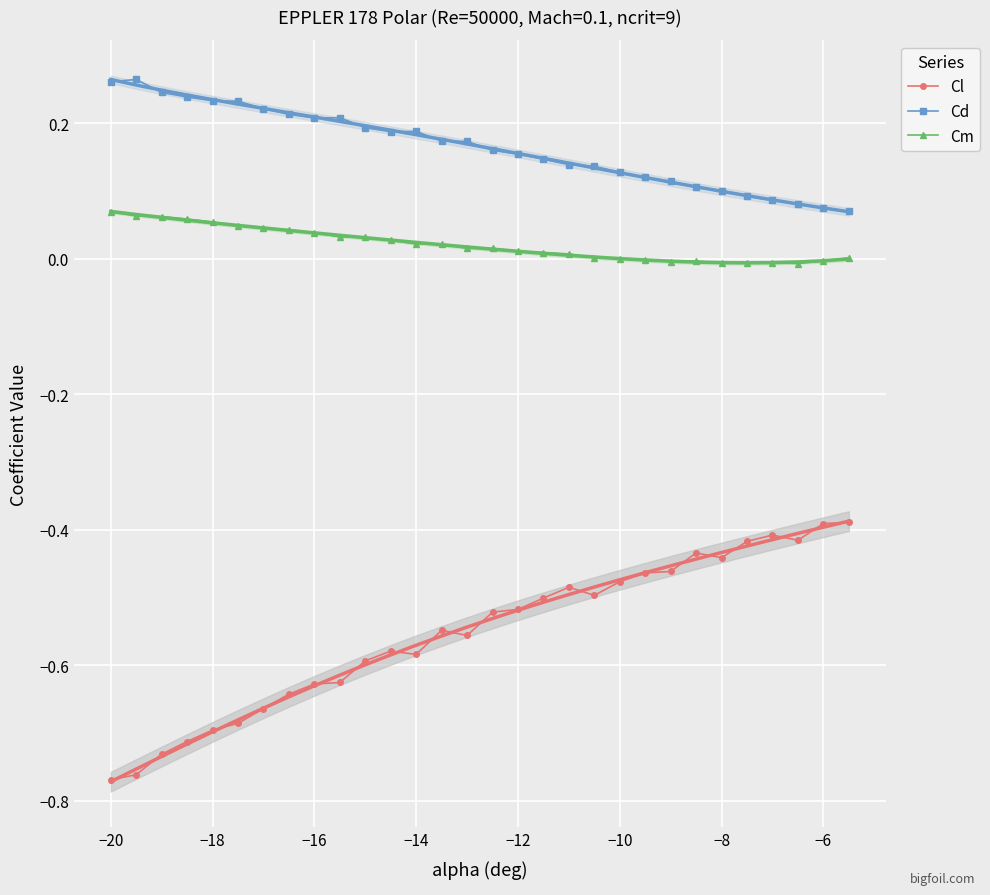

How many interior local peaks does the Cd series have?

3